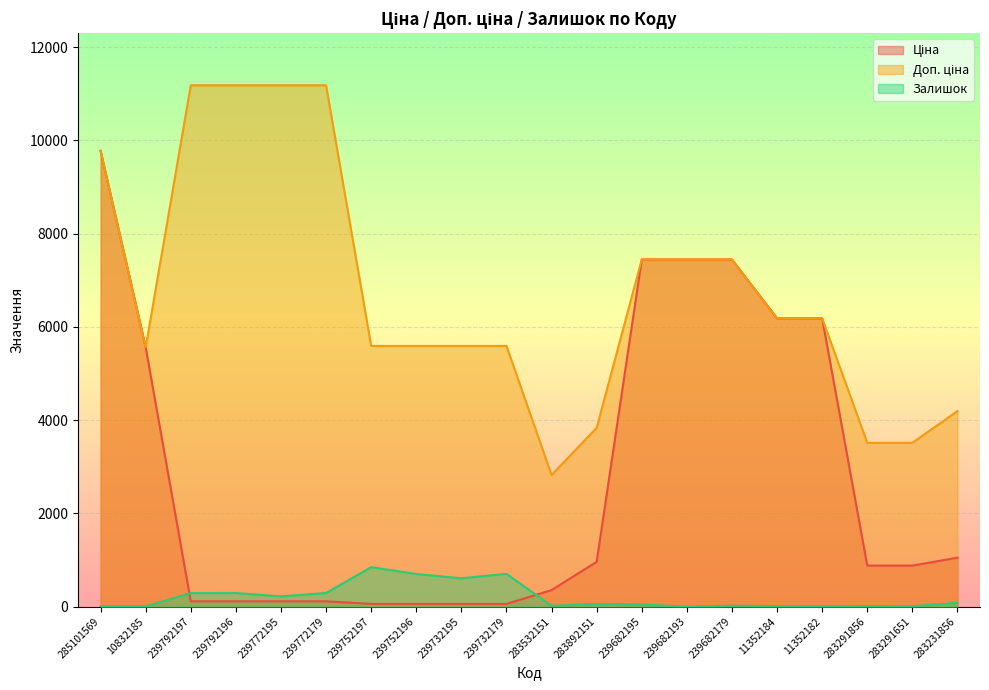

What is the difference between the second highest and second lowest values in the Ціна series?

7388.7